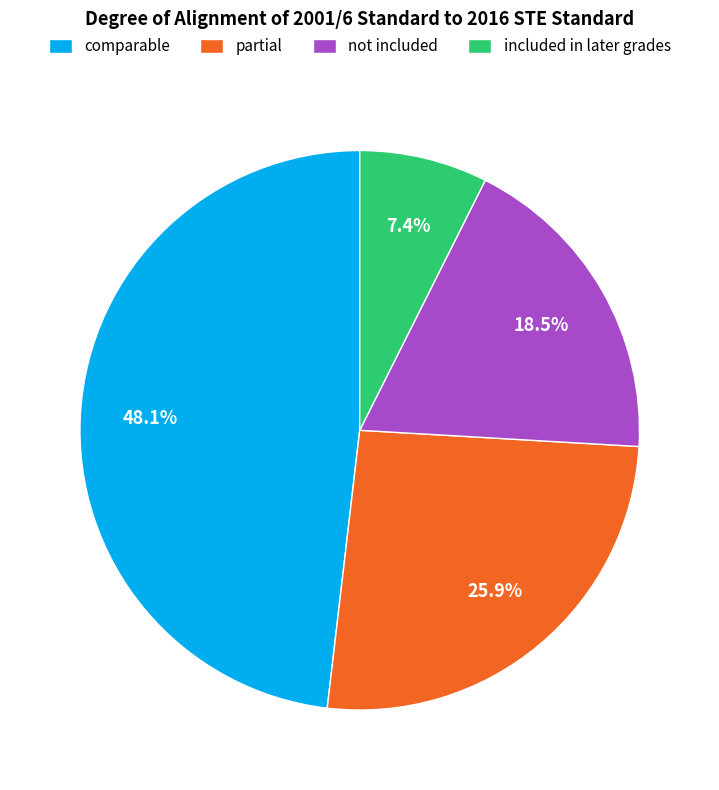

How many slices are in this pie chart?

4